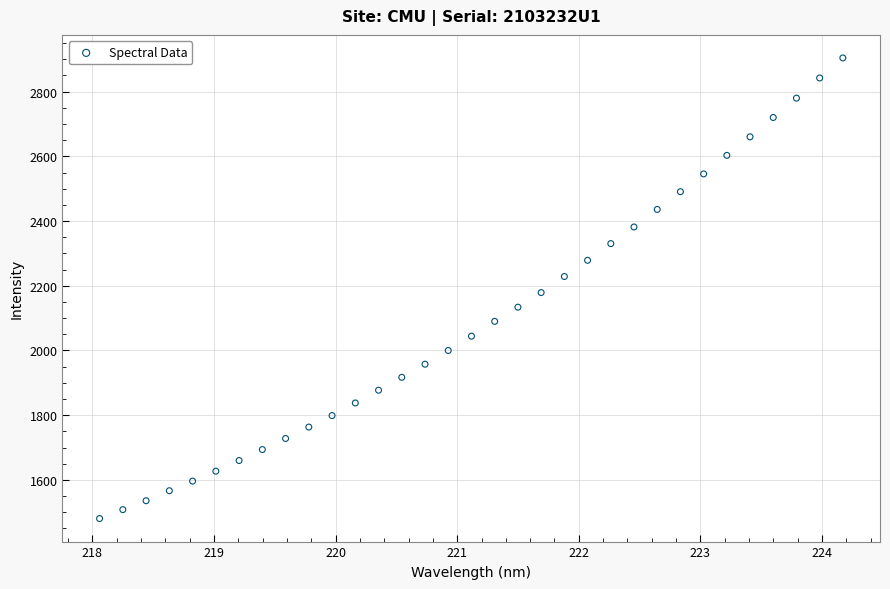

What is the range of Y values (max minus min)?

1423.5